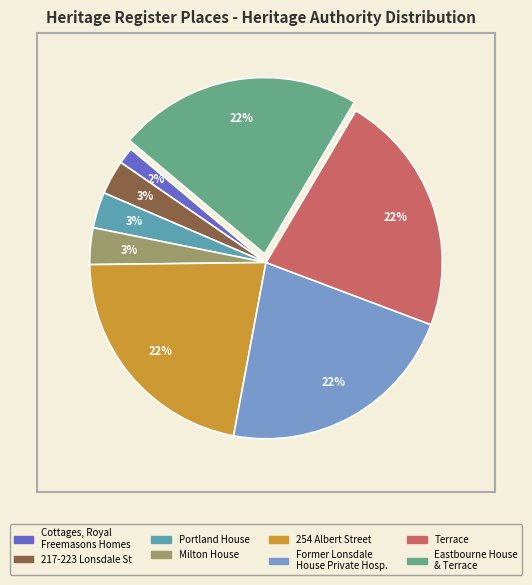

To the nearest percent, what is the average slice percentage?

12%